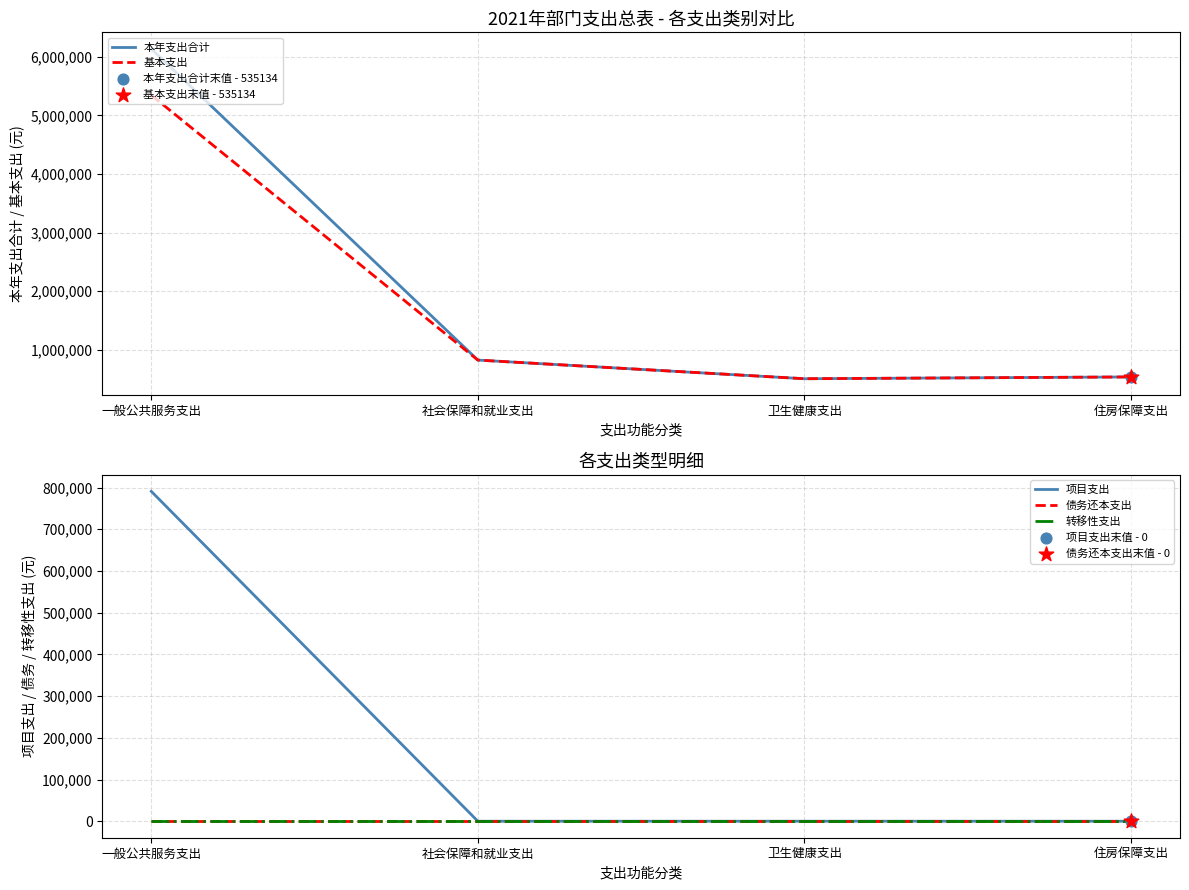

At which category is the sum across all series the highest?

一般公共服务支出